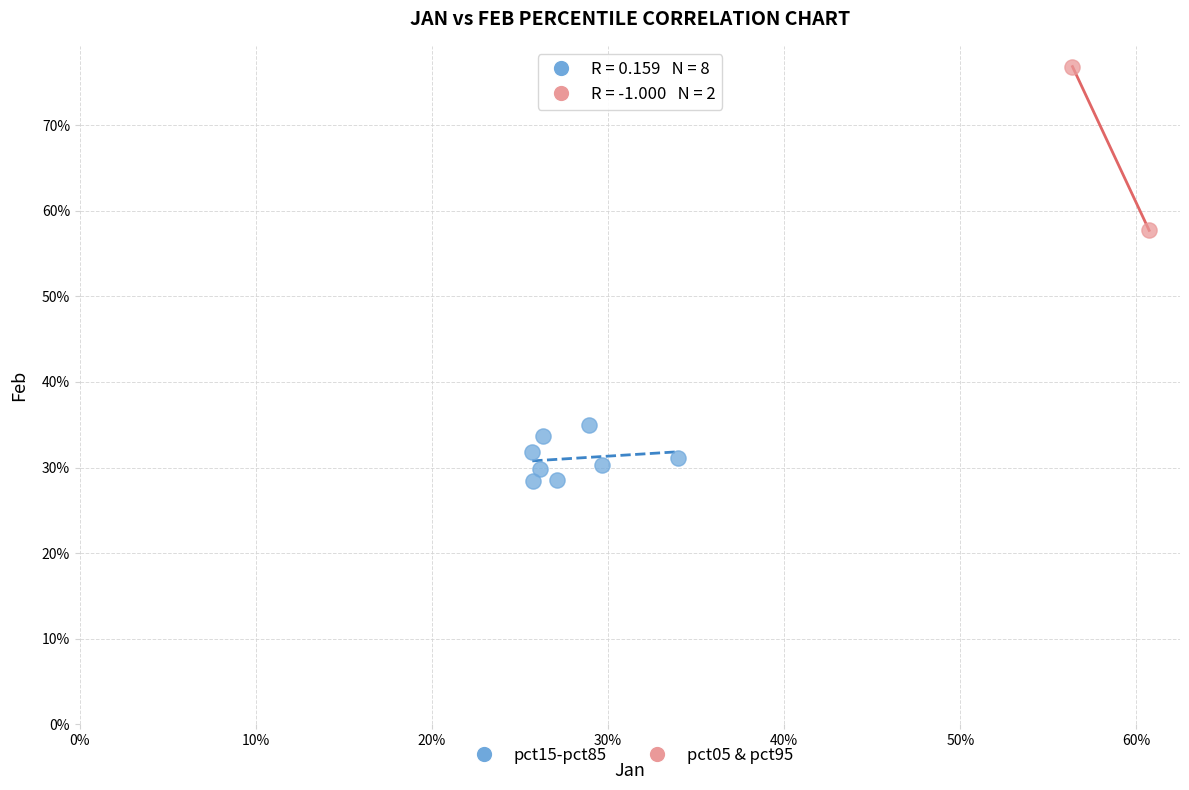

Which series has the largest Y range (max minus min)?

pct05 & pct95